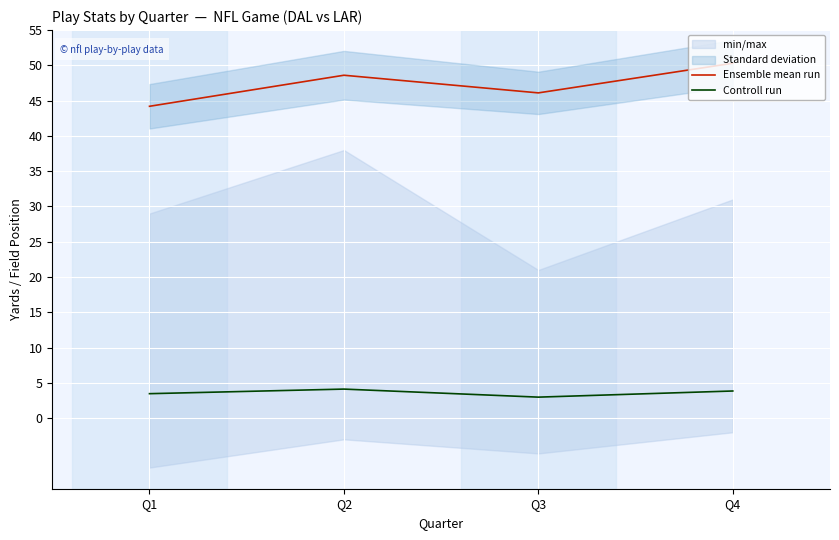

The value of Ensemble mean run at Q3 is 46.1. True or false?

True